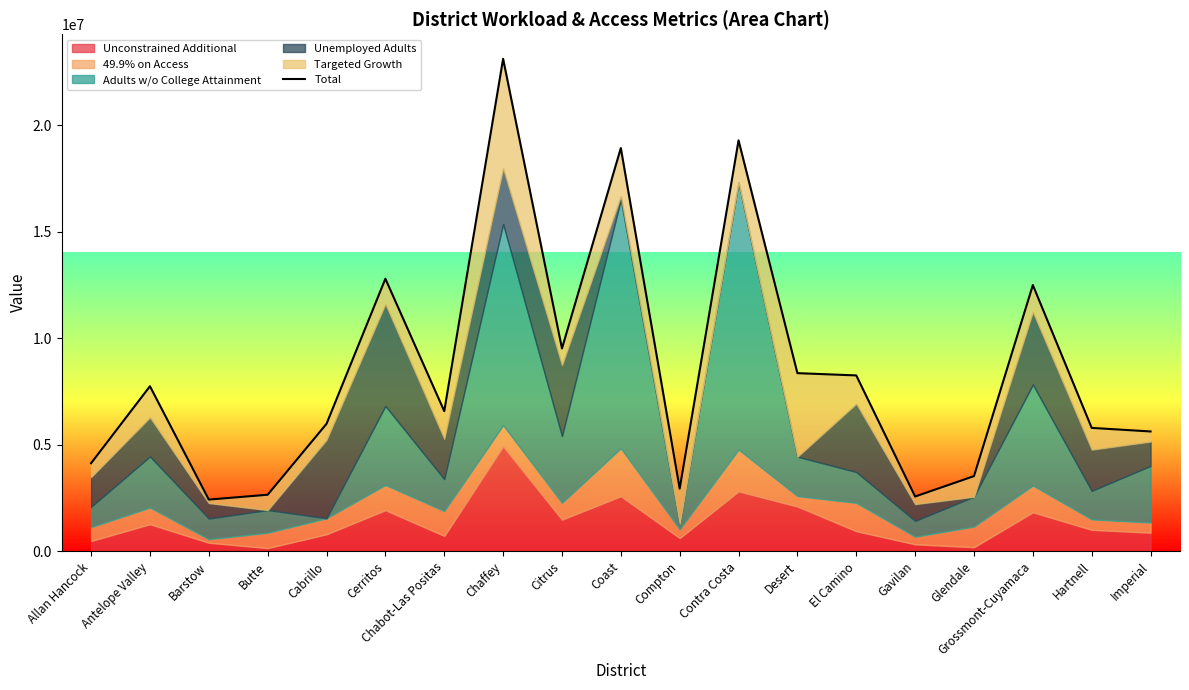

At which category does the chart reach its minimum across all series?

Barstow